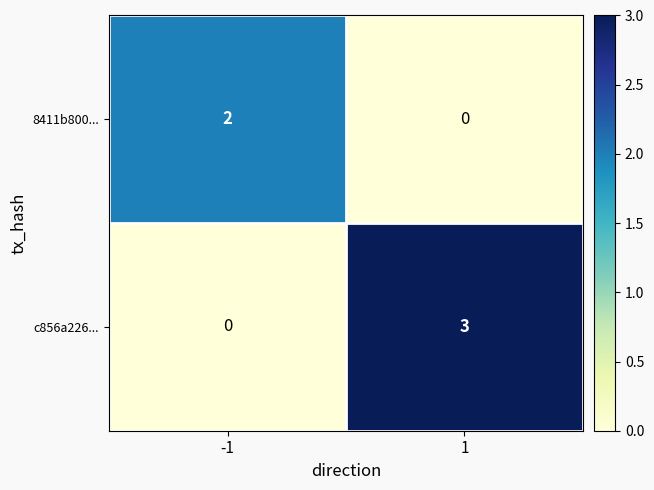

Reading left to right, what are all the values shown in this chart?

8411b800...: 2	0
c856a226...: 0	3